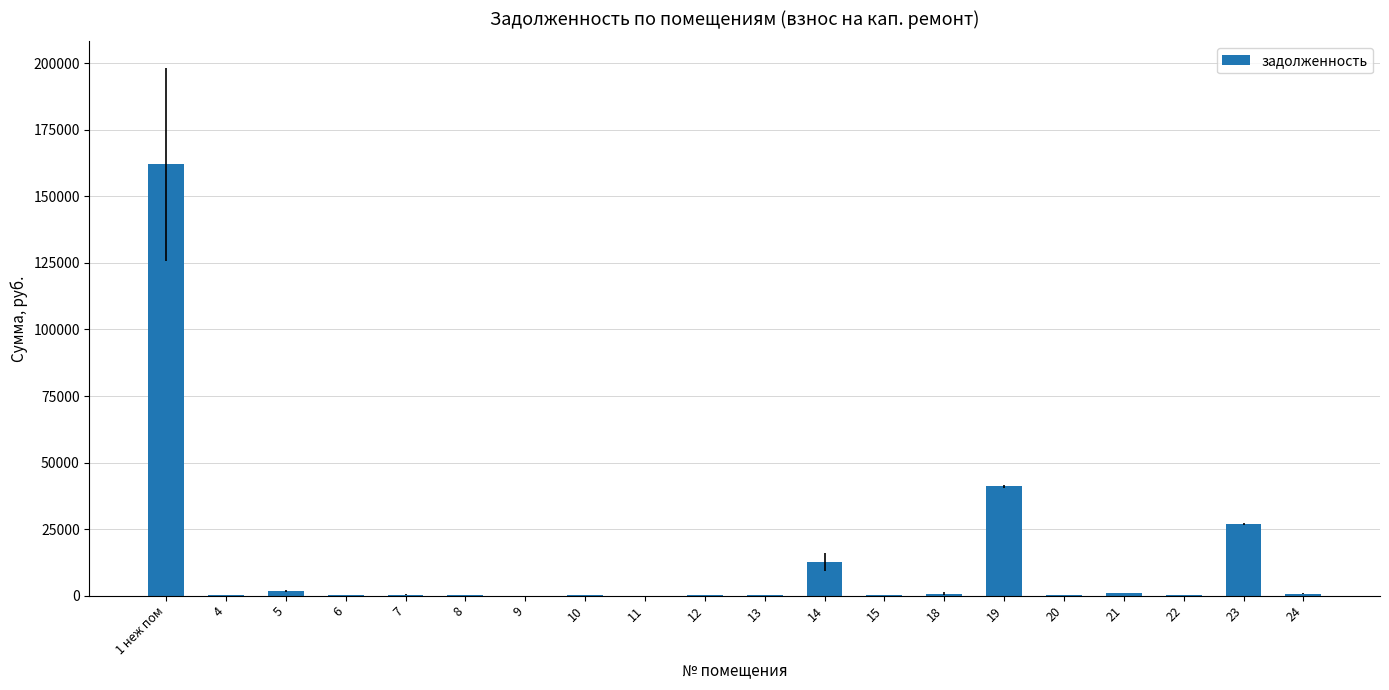

What is the average value?

12476.6